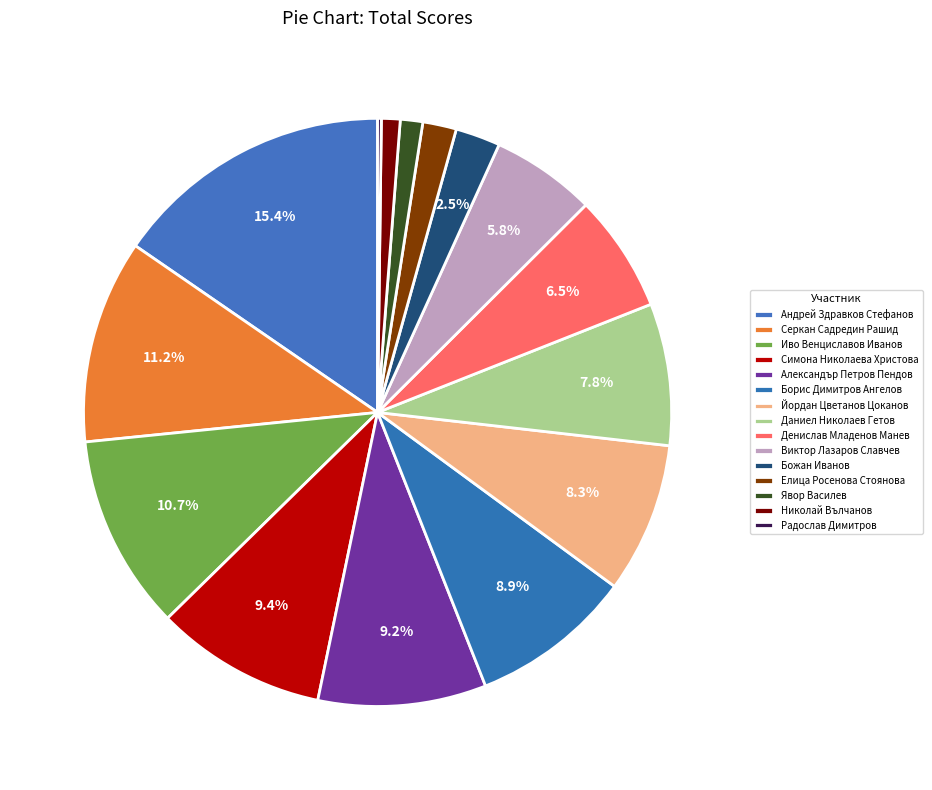

What is the change in value from Борис Димитров Ангелов to Елица Росенова Стоянова?

-138